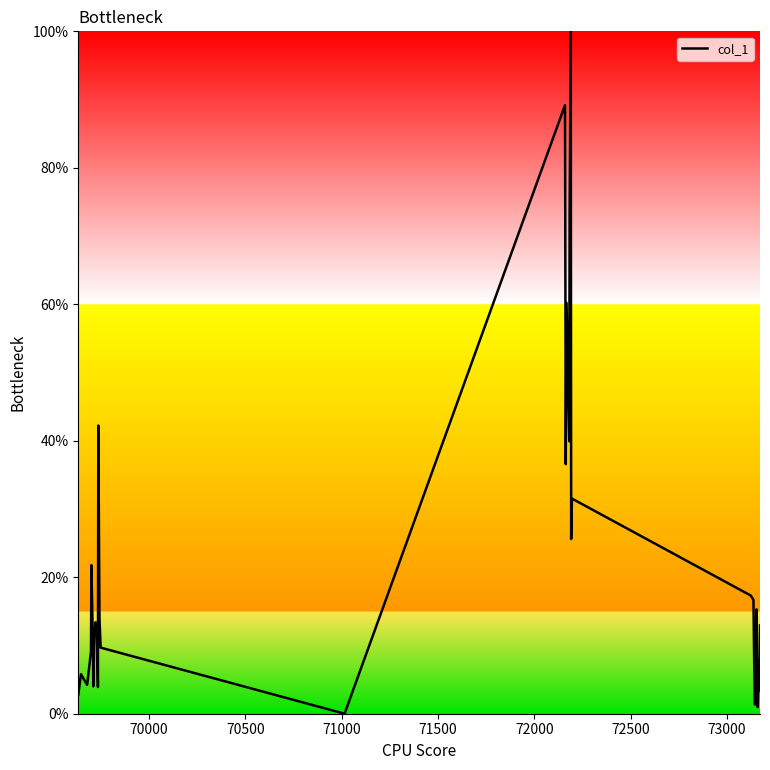

What is the difference between the maximum and minimum values?

100.0